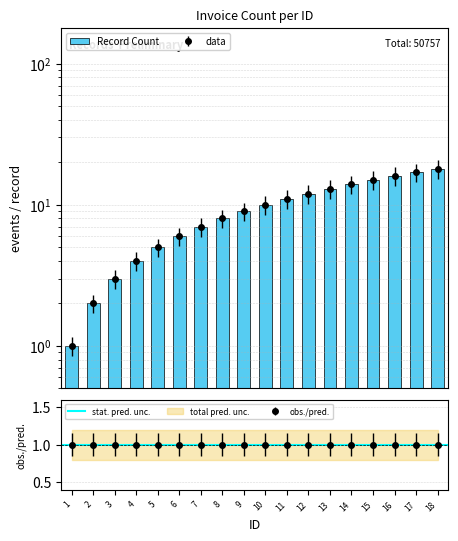

Are the bars horizontal?

No